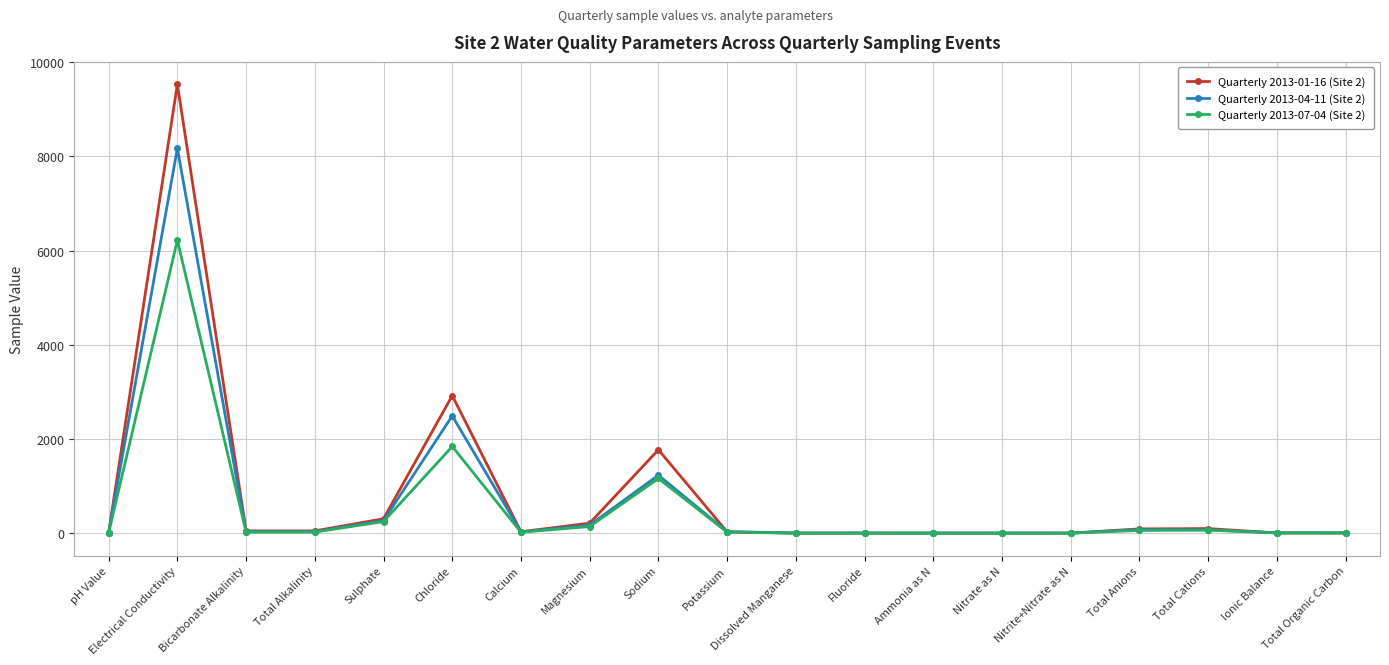

What is the greatest value displayed?

9530.0